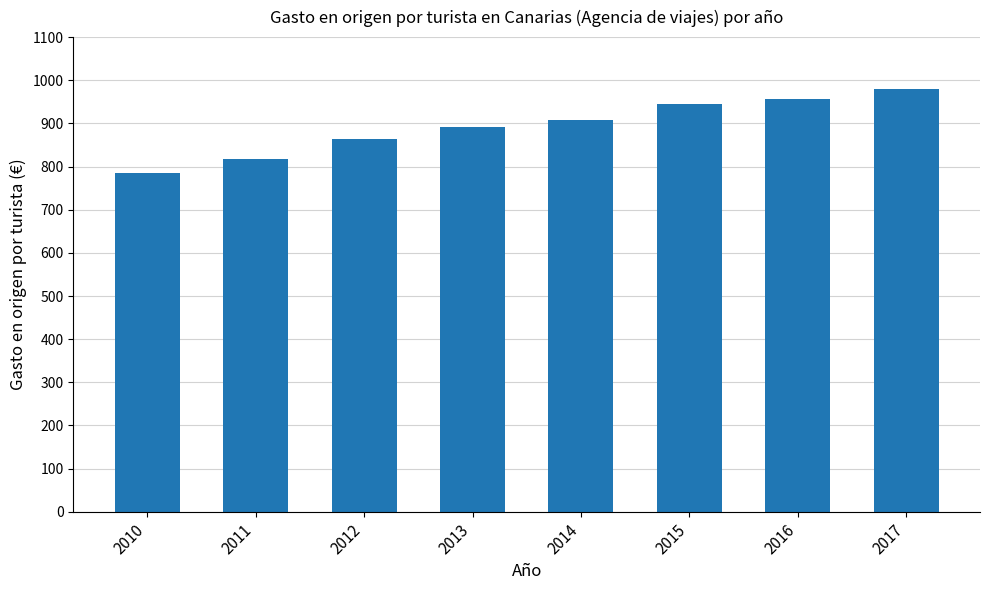

At which label does the data first exceed 907?

2014